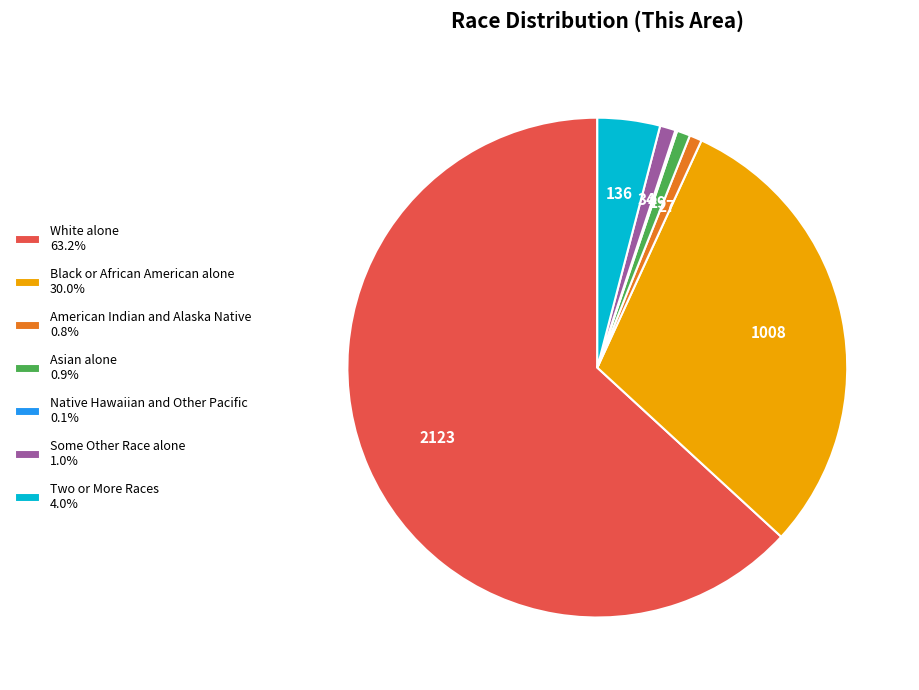

Is the sum of Two or More Races 4.0% and Some Other Race alone 1.0% greater than half?

No